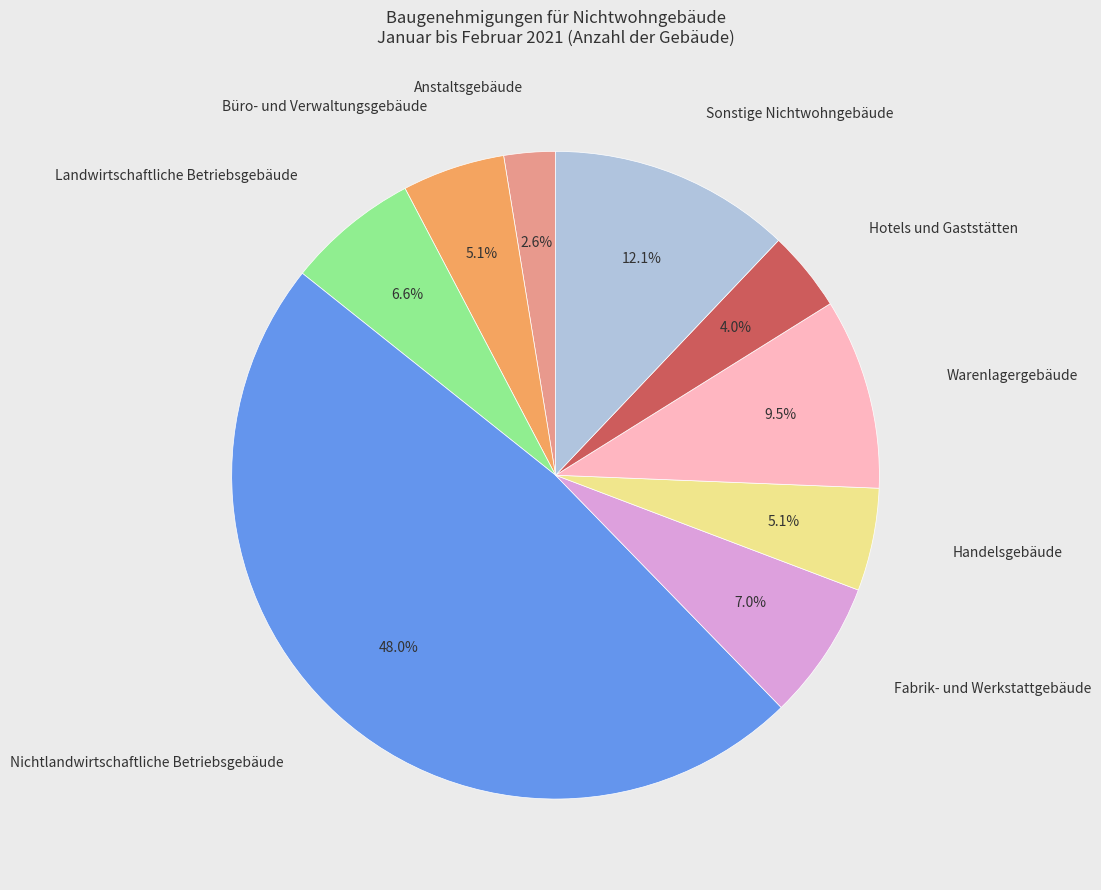

Is there a majority slice in this chart?

No